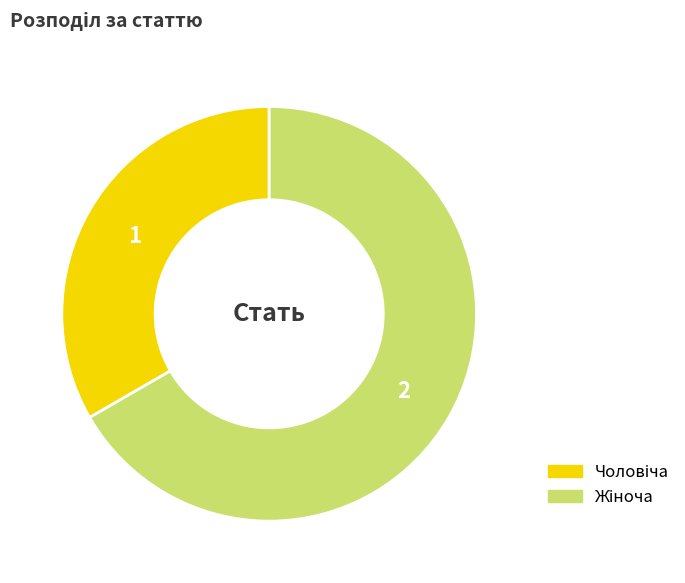

Is there any slice that represents more than half of the pie?

Yes